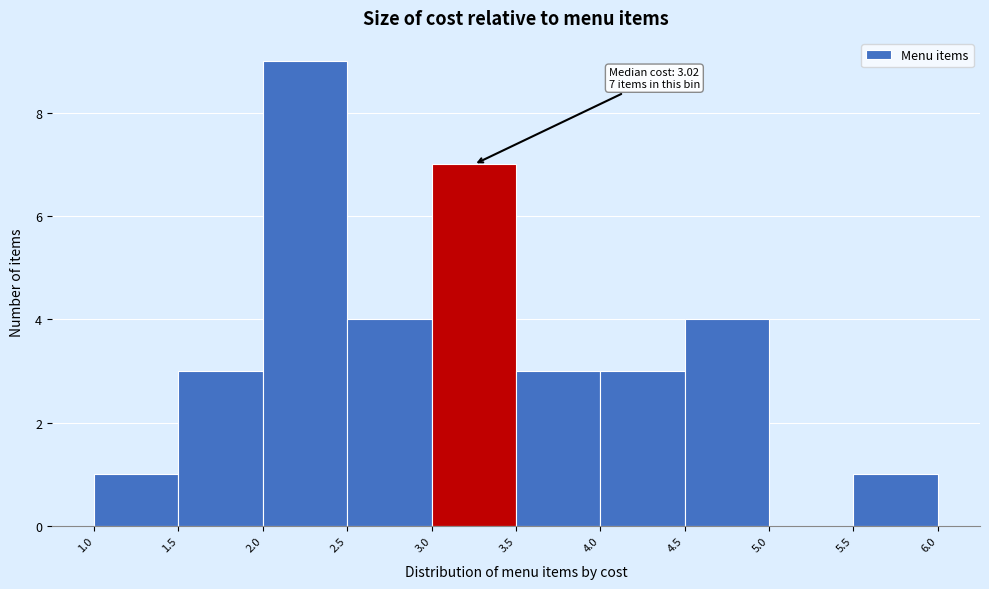

Over which range of the x-axis is the bar tallest?

2.0 to 2.5